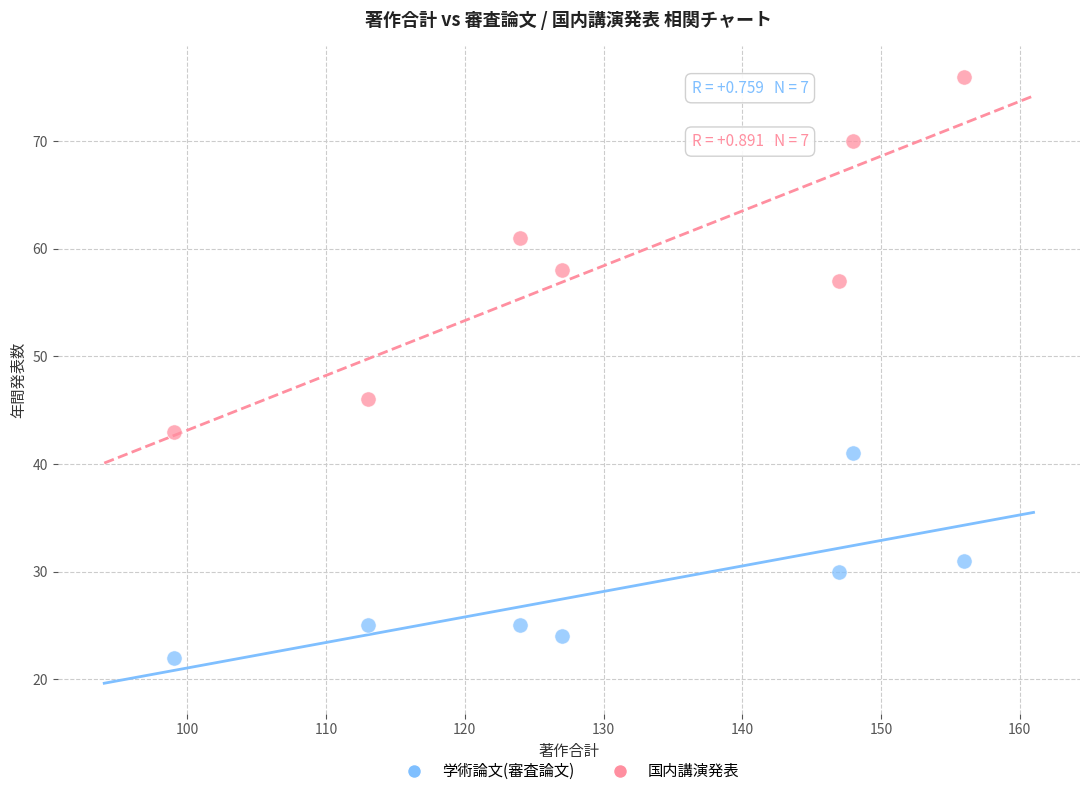

Which series contains the highest Y value?

国内講演発表